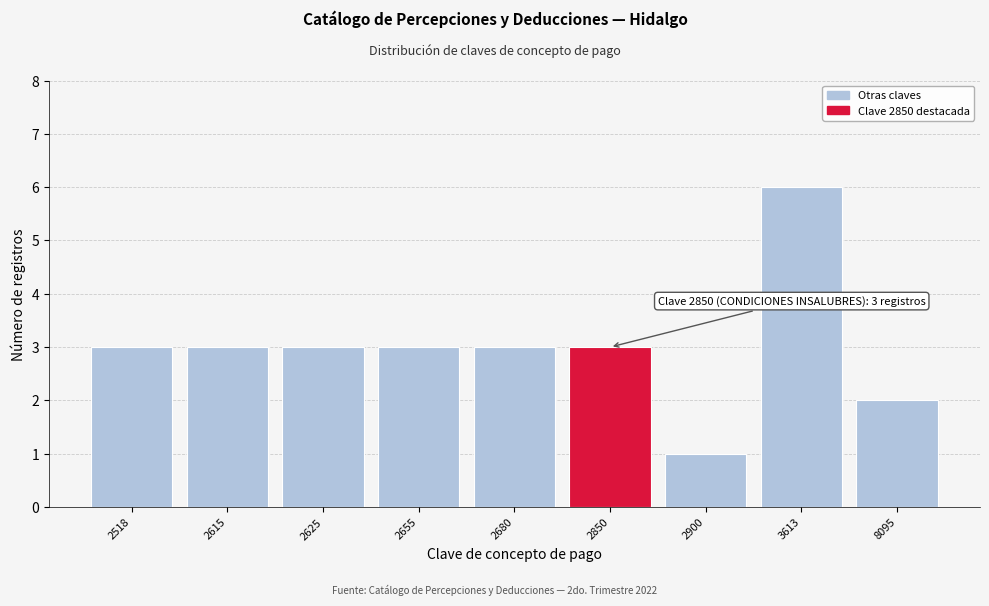

Reading right to left, list all the values displayed in this chart.

8095=2	3613=6	2900=1	2850=3	2680=3	2655=3	2625=3	2615=3	2518=3